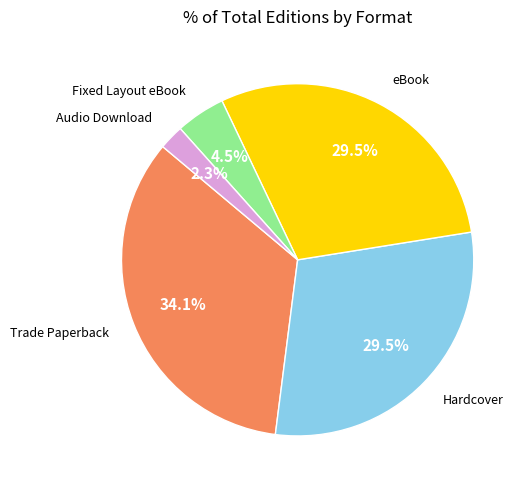

Which category has the biggest portion of the pie?

Trade Paperback